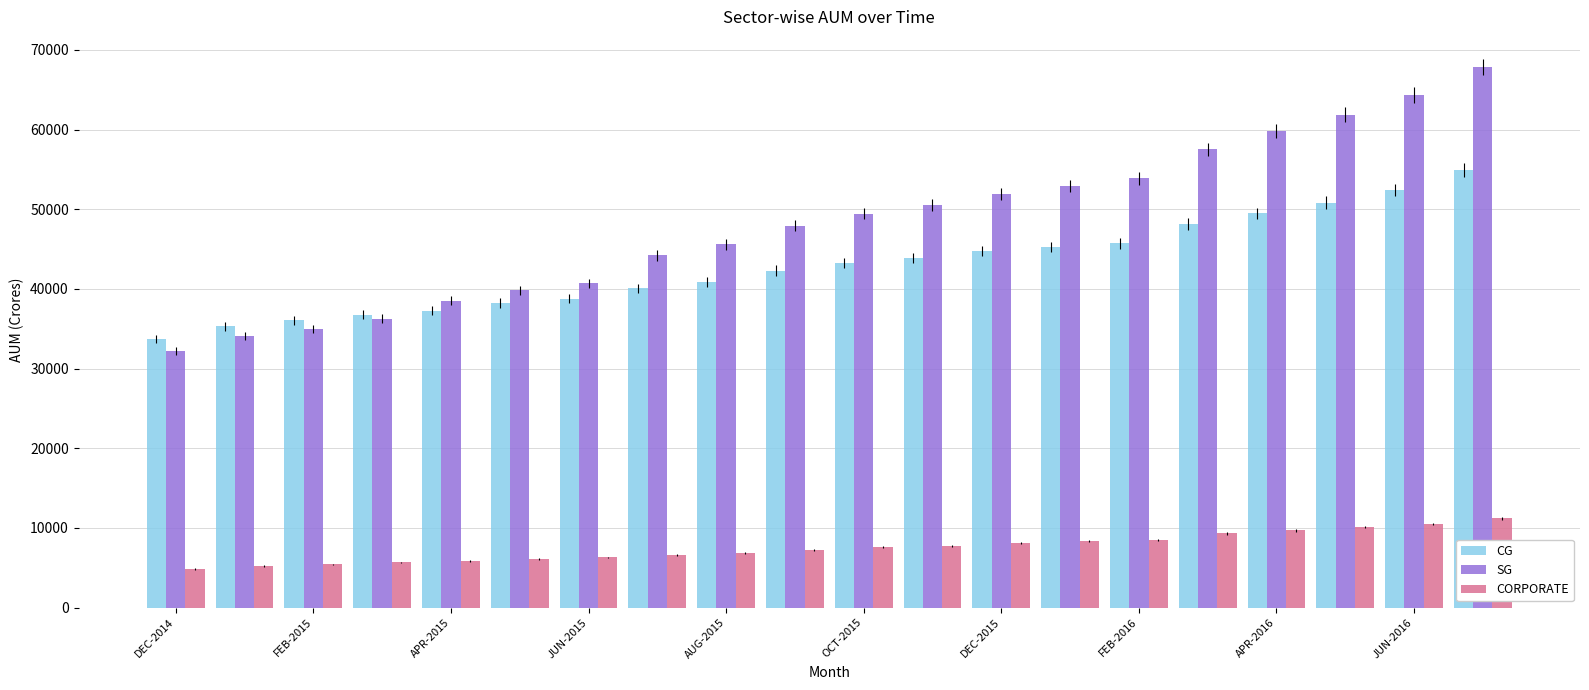

How many bars are there in each group?

3